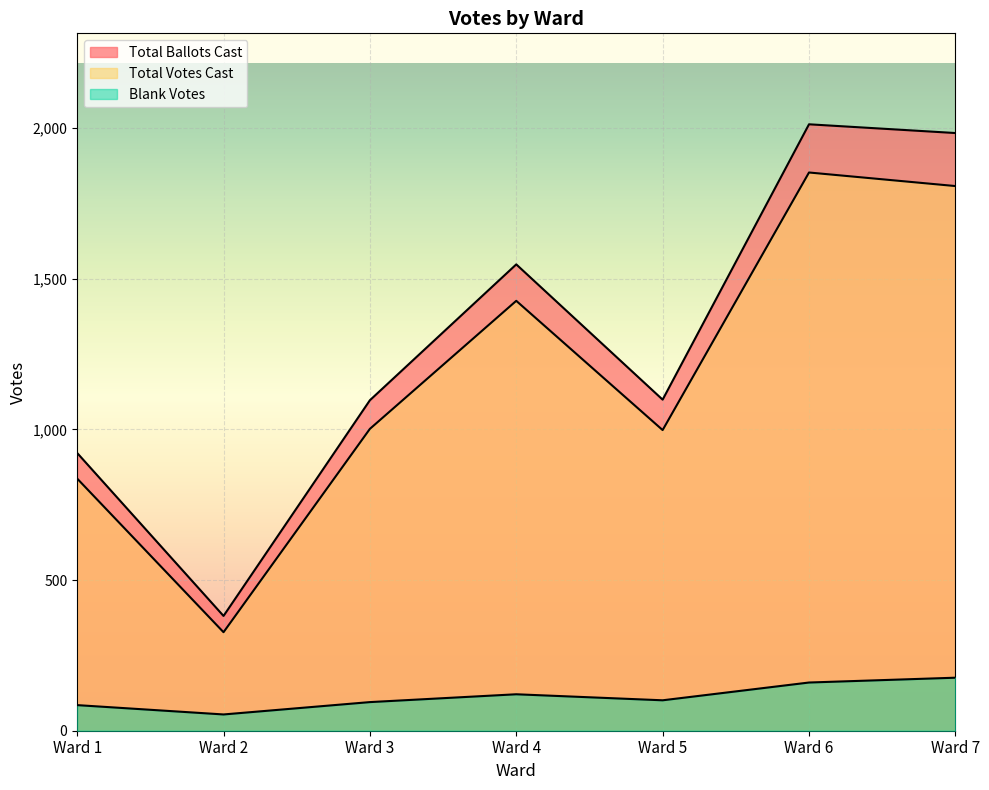

At which category does Total Ballots Cast reach its first local peak?

Ward 4